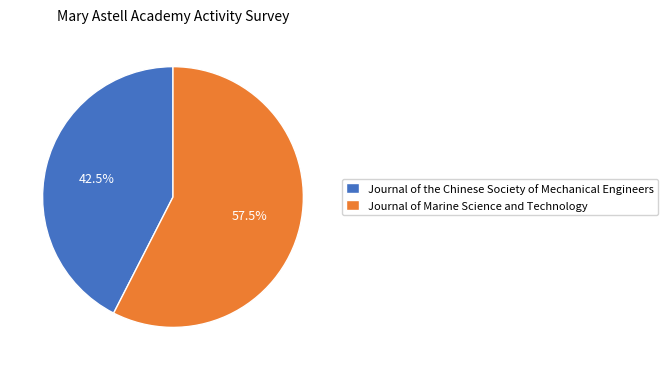

How many segments does this pie chart have?

2